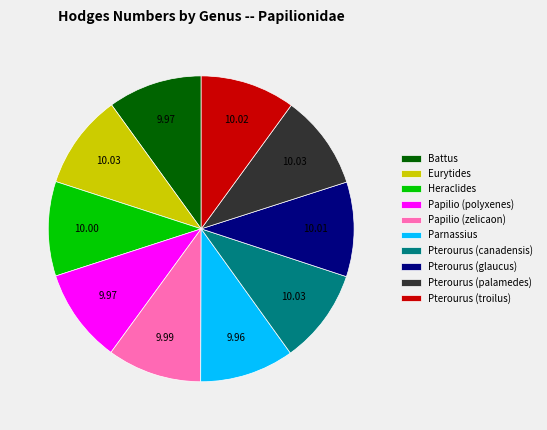

Combined, do Papilio (polyxenes) and Pterourus (palamedes) account for over 50%?

No